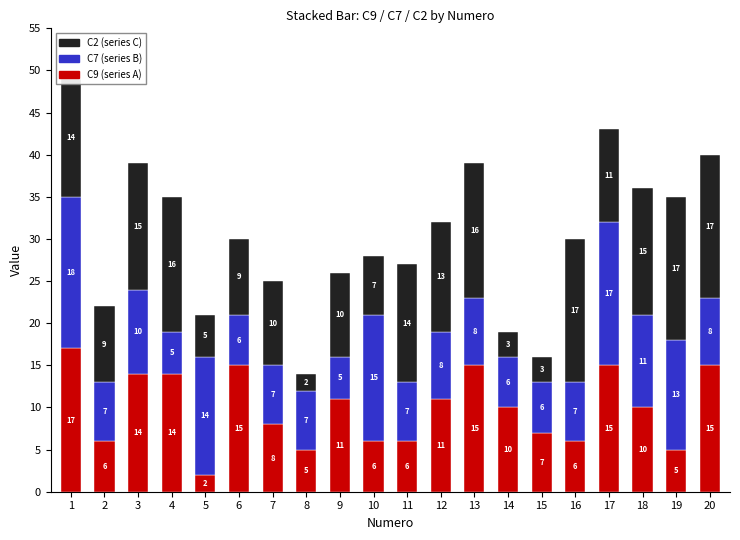

What is the average value of the C9 (series A) series?

10